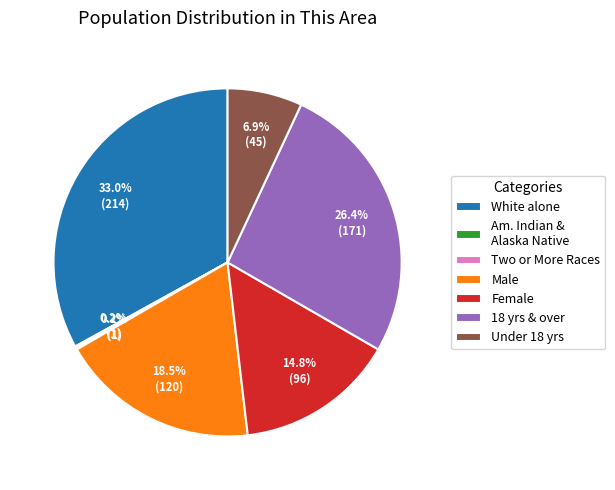

How much of the chart is everything except 18 yrs & over?

73.6%